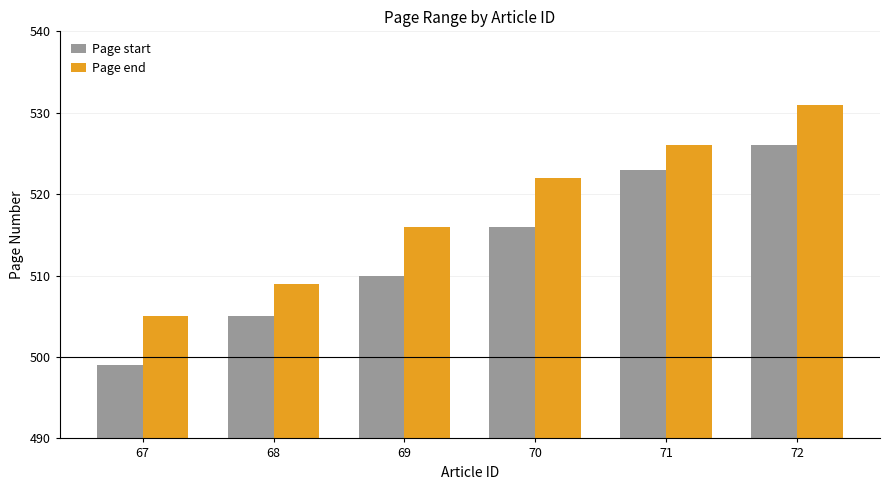

List the series in order of their overall mean, highest first.

Page end, Page start